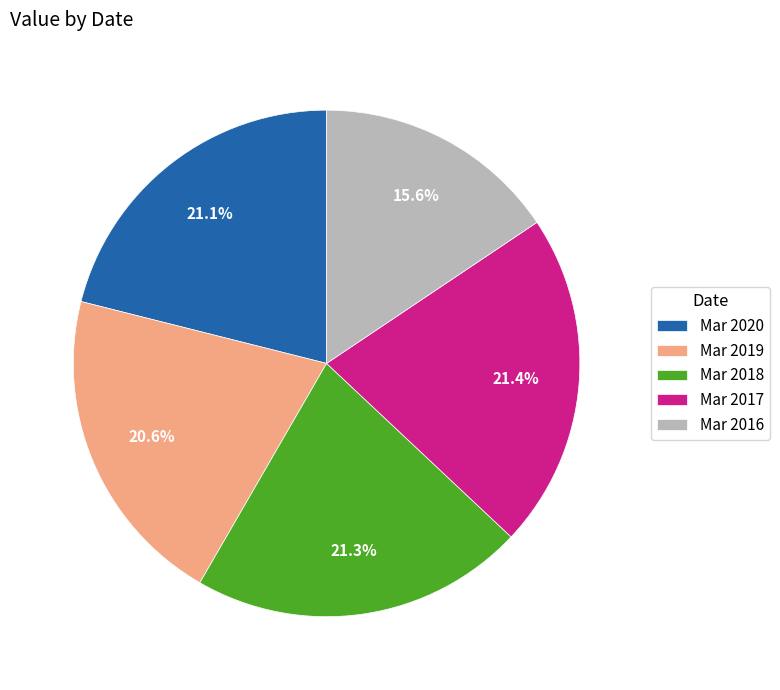

To the nearest percent, what percentage of the pie is Mar 2019?

21%